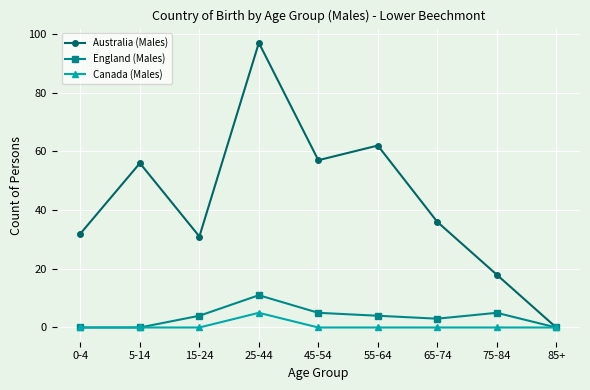

At which category is the sum across all series the highest?

25-44